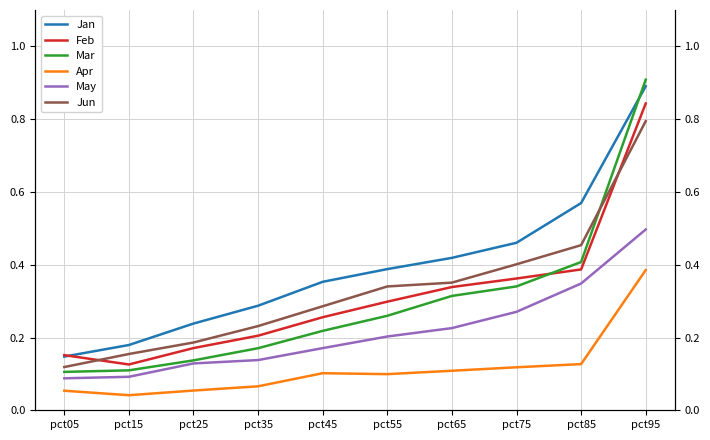

Which label corresponds to the smallest value in the chart?

pct15